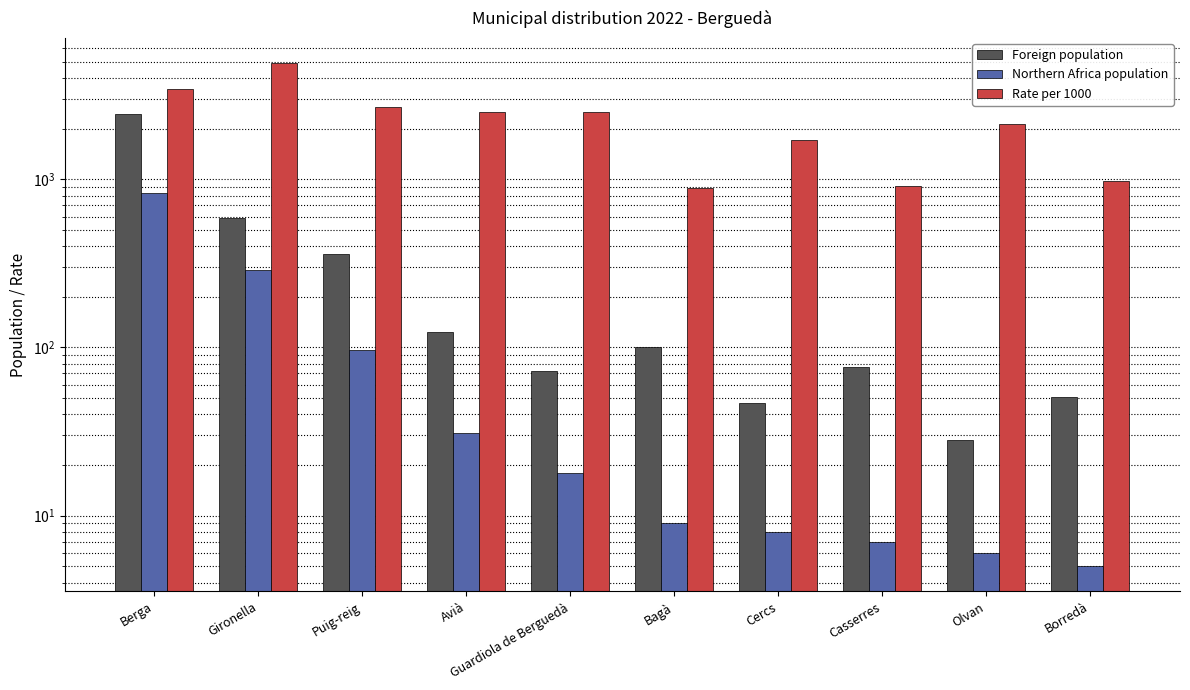

Reading right to left, list all the values displayed in this chart.

Foreign population: Borredà=51	Olvan=28	Casserres=77	Cercs=47	Bagà=101	Guardiola de Berguedà=72	Avià=123	Puig-reig=361	Gironella=586	Berga=2427
Northern Africa population: Borredà=5	Olvan=6	Casserres=7	Cercs=8	Bagà=9	Guardiola de Berguedà=18	Avià=31	Puig-reig=97	Gironella=287	Berga=833
Rate per 1000: Borredà=980	Olvan=2143	Casserres=909	Cercs=1702	Bagà=891	Guardiola de Berguedà=2500	Avià=2520	Puig-reig=2687	Gironella=4898	Berga=3432